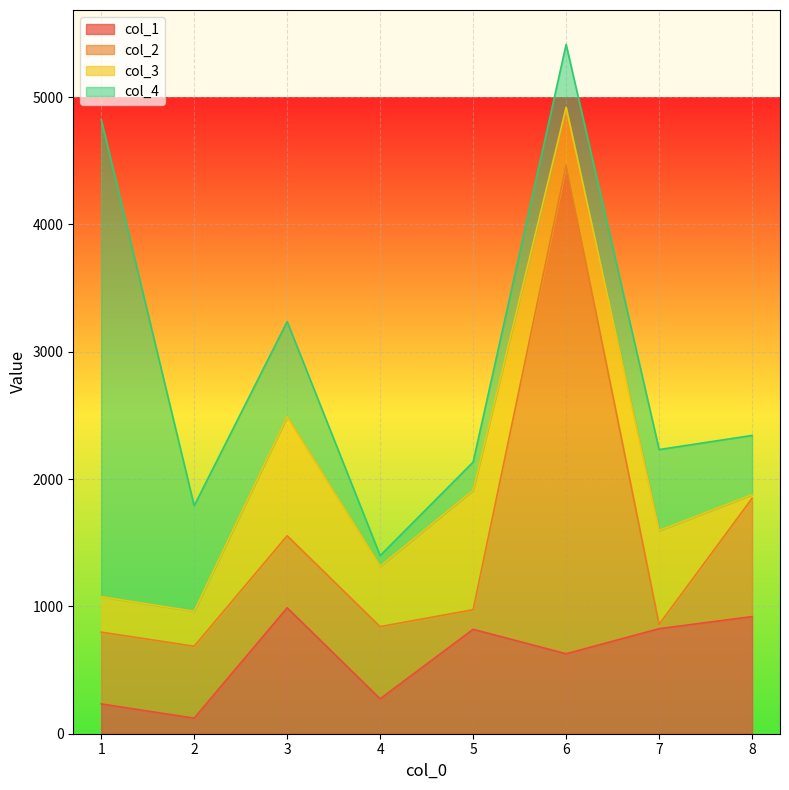

What is the minimum value shown in the chart?

29